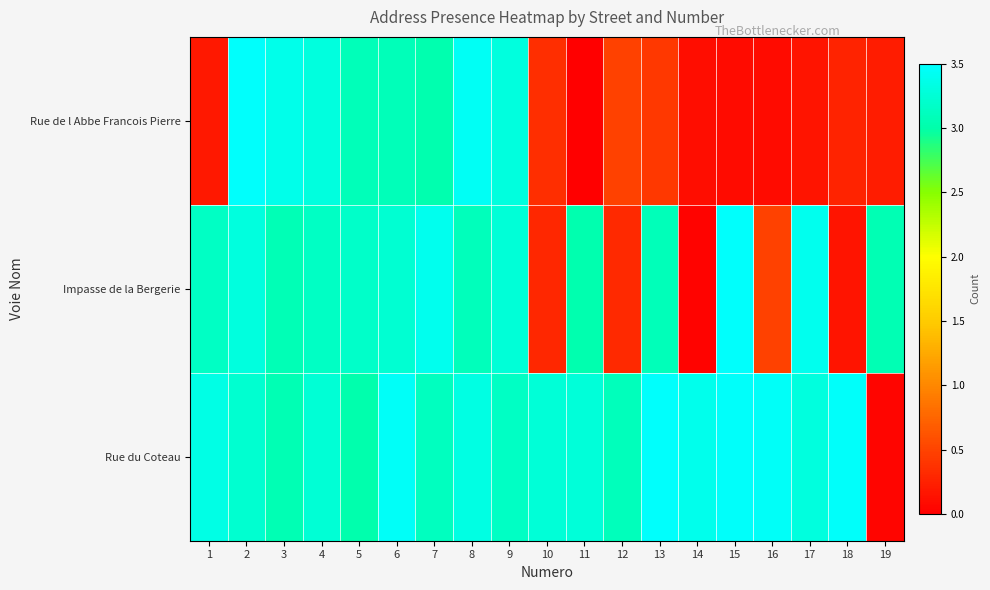

Reading left to right, extract all data points from this chart.

Rue de l Abbe Francois Pierre: 1=0.2	2=3.5	3=3.4	4=3.3	5=3.1	6=3.1	7=3.0	8=3.4	9=3.3	10=0.4	11=0.0	12=0.5	13=0.4	14=0.1	15=0.1	16=0.1	17=0.2	18=0.3	19=0.2
Impasse de la Bergerie: 1=3.1	2=3.3	3=3.1	4=3.1	5=3.2	6=3.2	7=3.4	8=3.1	9=3.3	10=0.3	11=3.0	12=0.3	13=3.1	14=0.0	15=3.5	16=0.5	17=3.4	18=0.2	19=3.0
Rue du Coteau: 1=3.3	2=3.2	3=3.1	4=3.2	5=3.0	6=3.5	7=3.1	8=3.3	9=3.2	10=3.3	11=3.3	12=3.1	13=3.5	14=3.4	15=3.5	16=3.4	17=3.3	18=3.5	19=0.0